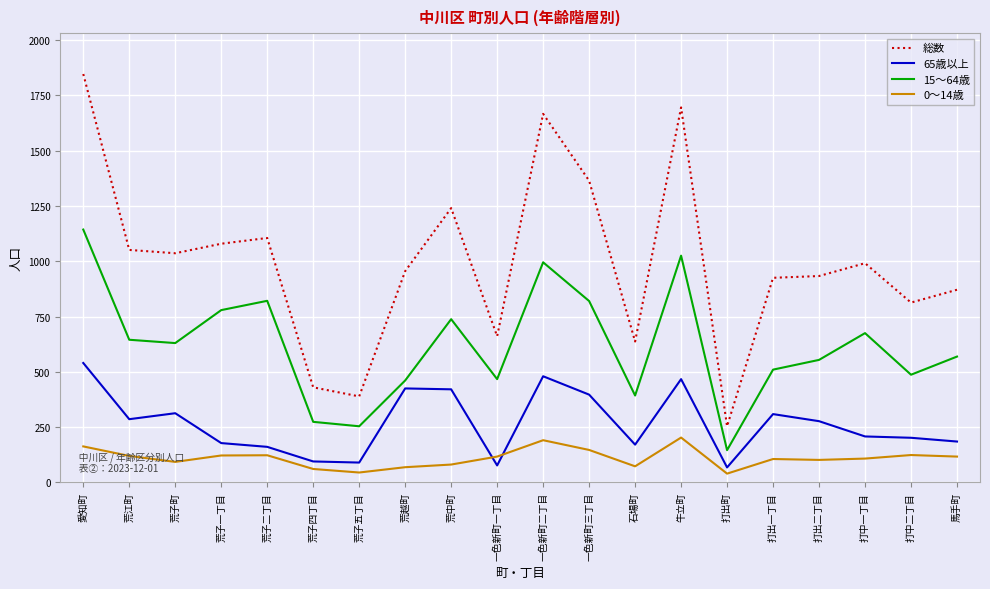

Which series changed the most between 一色新町二丁目 and 打出二丁目?

総数